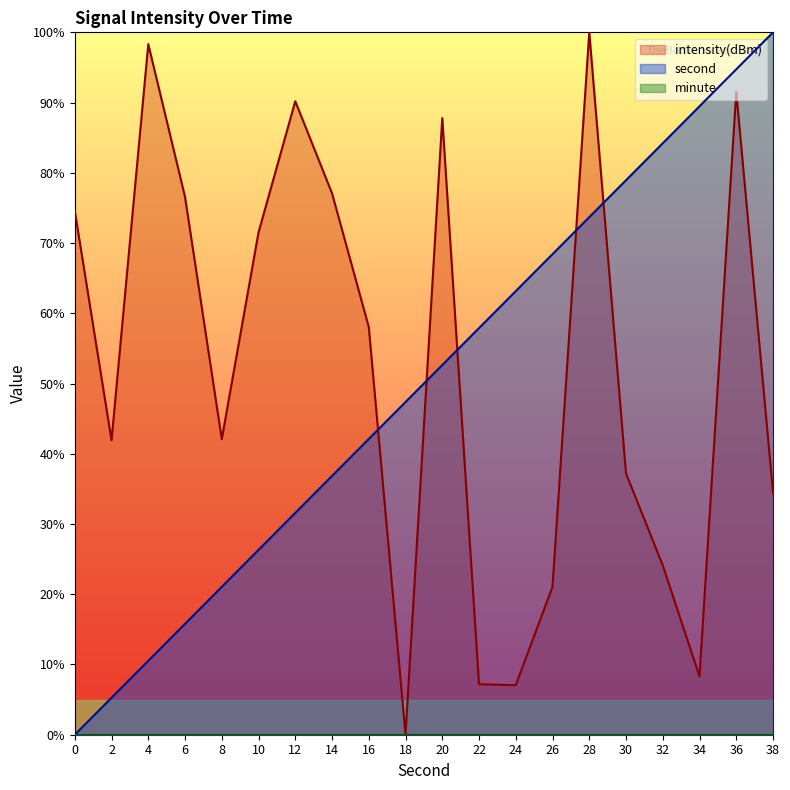

True or false: second has a value of 25.4 at 32.

False